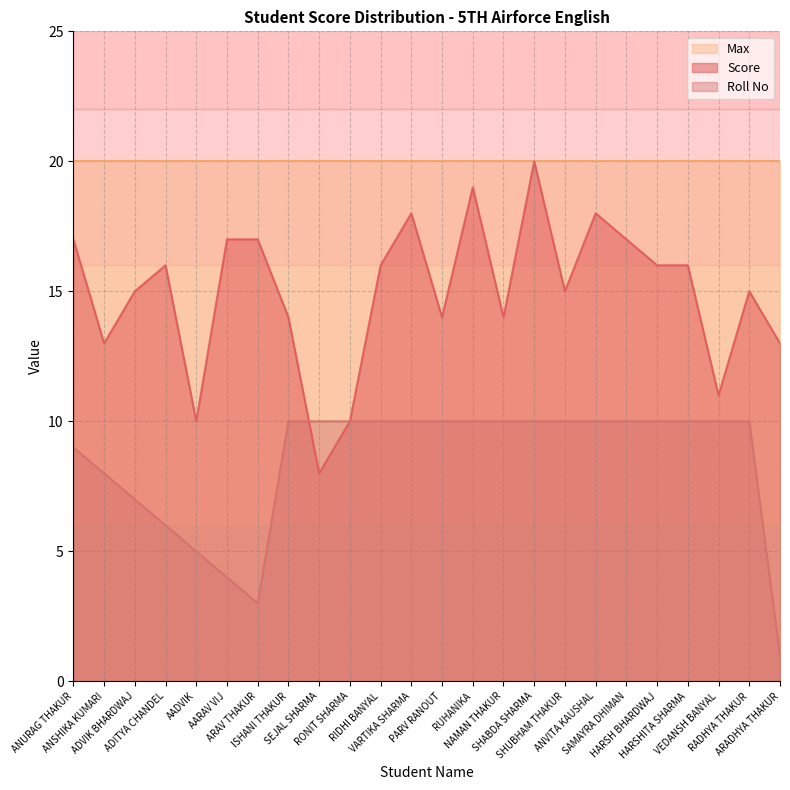

What are all the series names shown in the legend?

Max, Score, Roll No